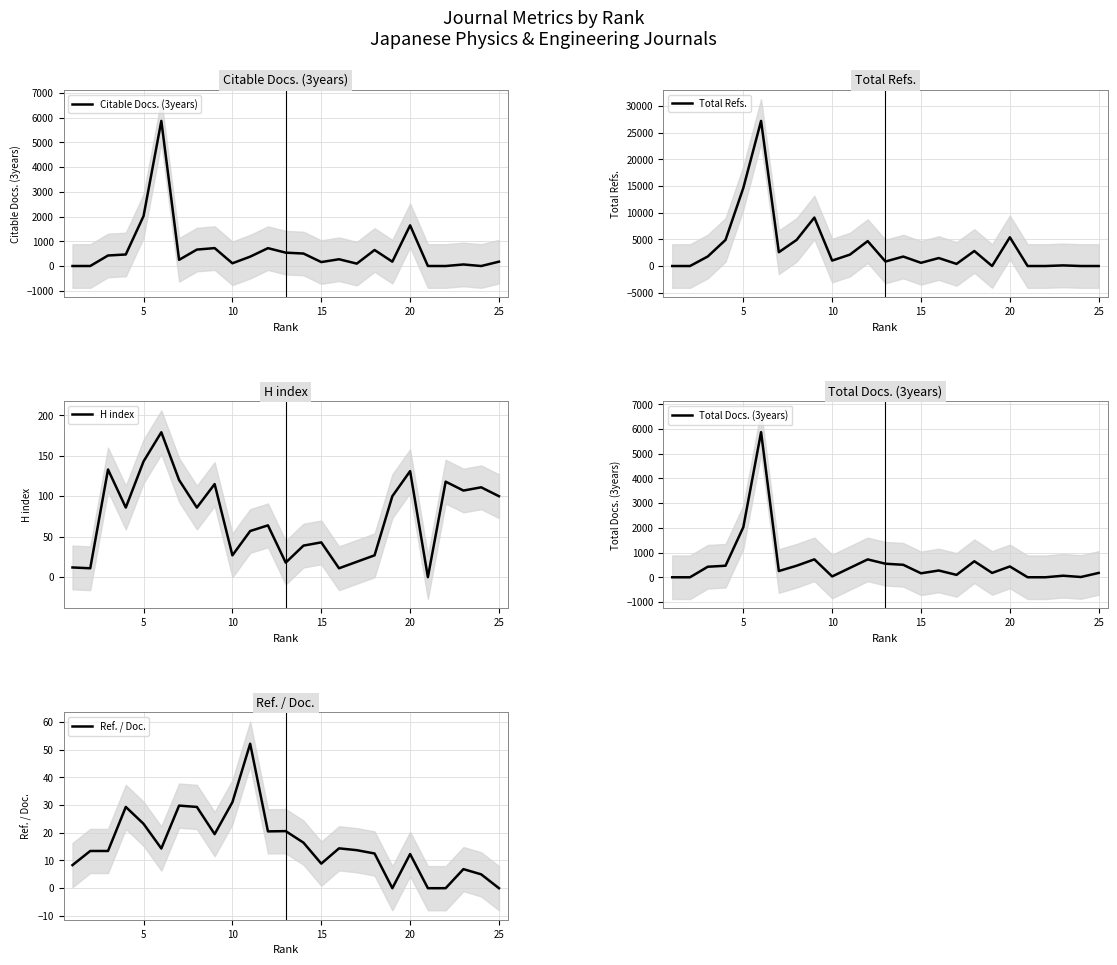

What is the average value of the Total Refs. series?

3455